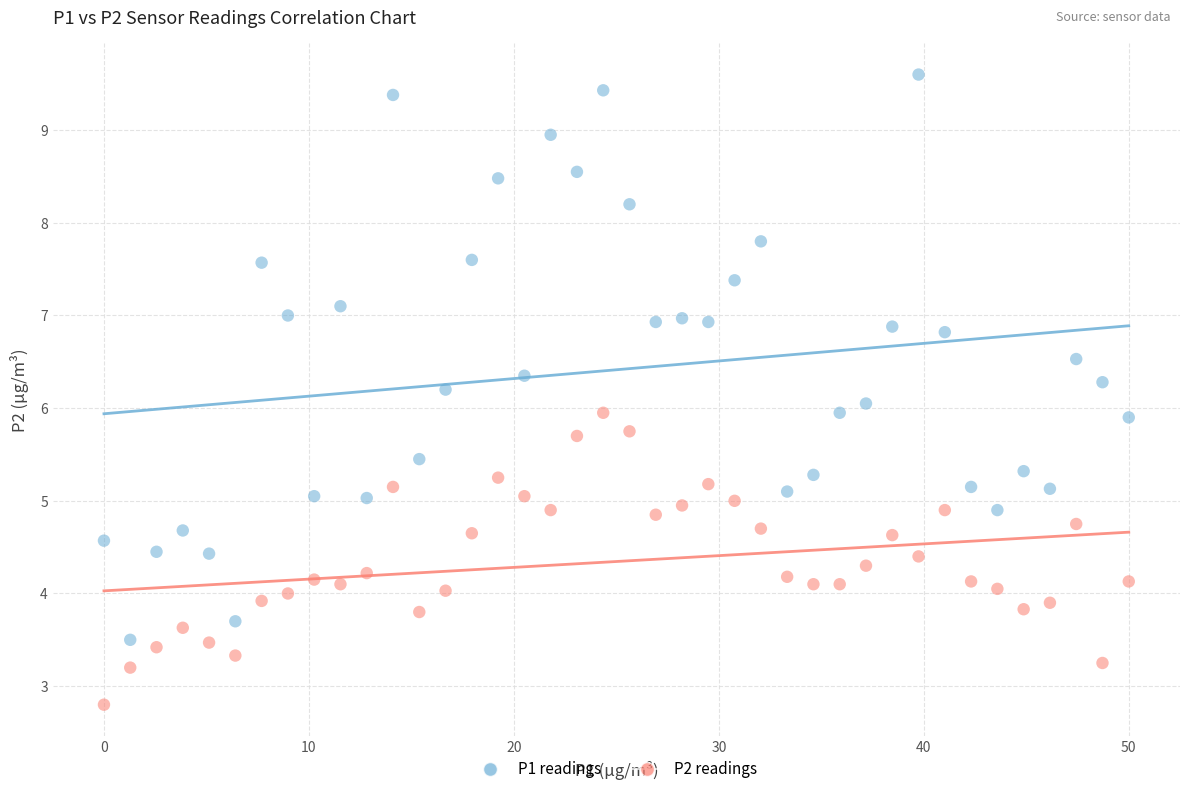

Across all data points, what is the range of X values (max minus min)?

50.0